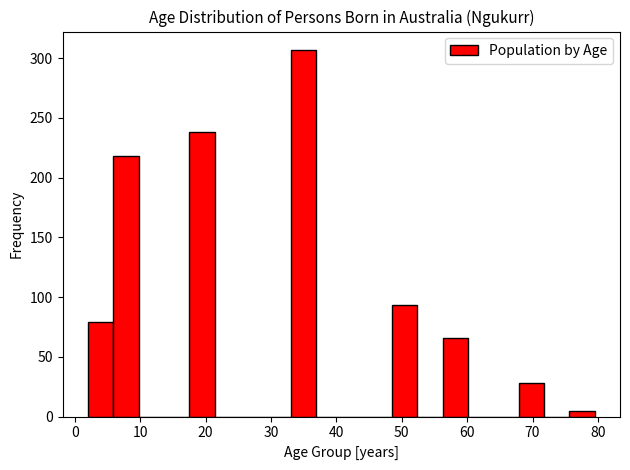

Around what value on the x-axis is the tallest bar? Give the approximate position of its centre, as read against the axis.

35